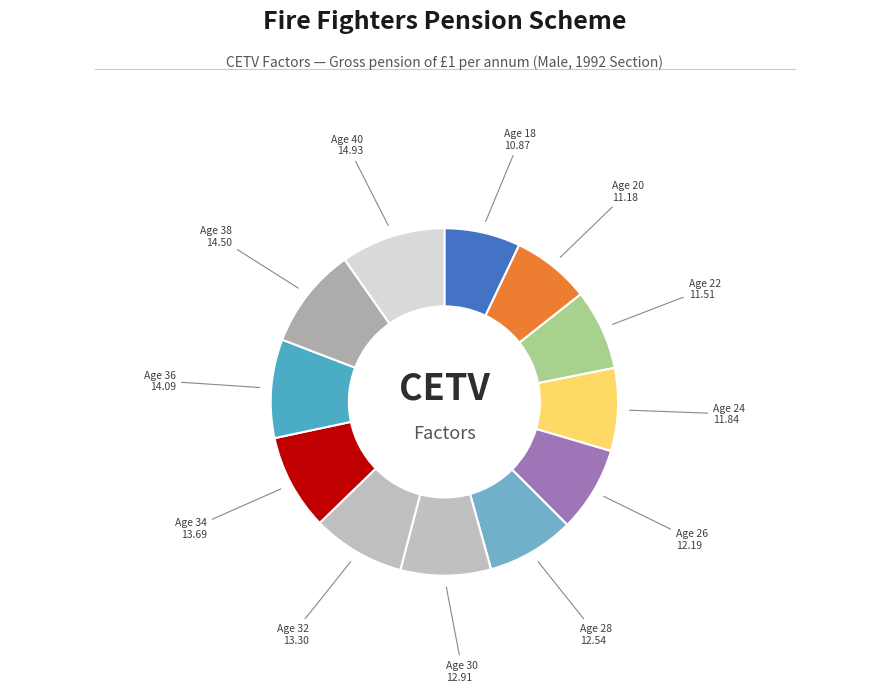

Do Age 34 and Age 38 together represent more than half of the pie?

No